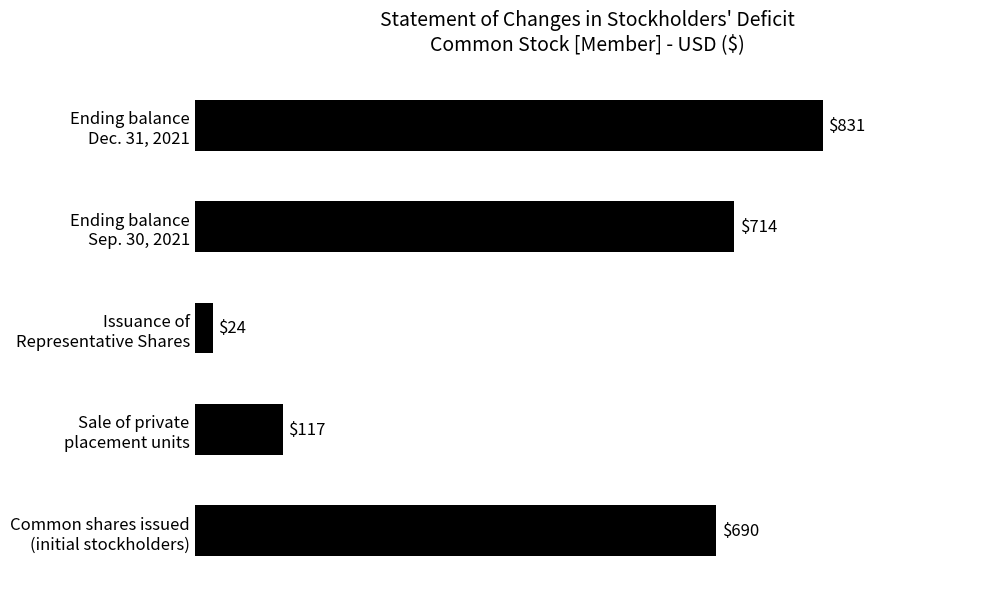

What is the difference between the maximum and minimum values?

807